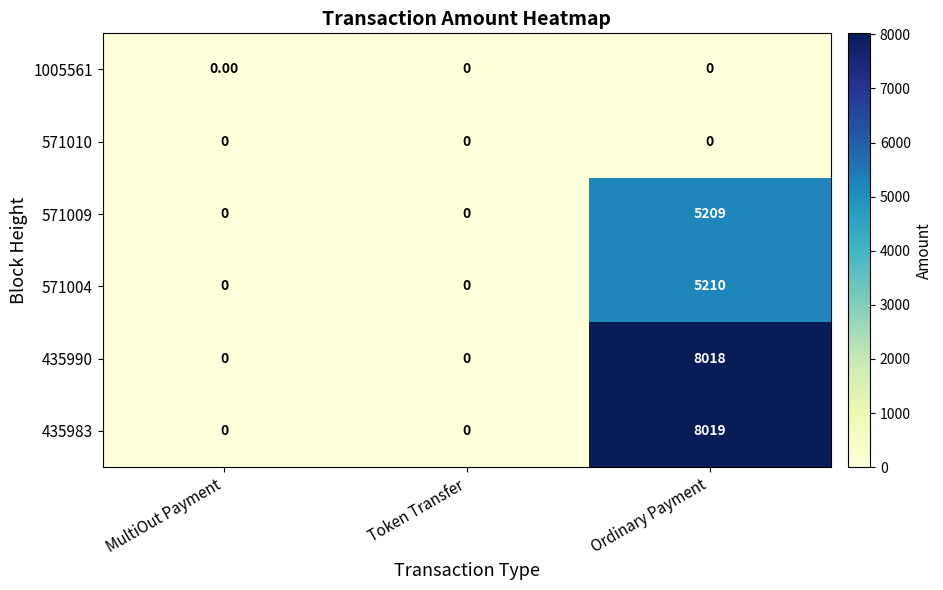

Which series has the widest spread of values?

435983